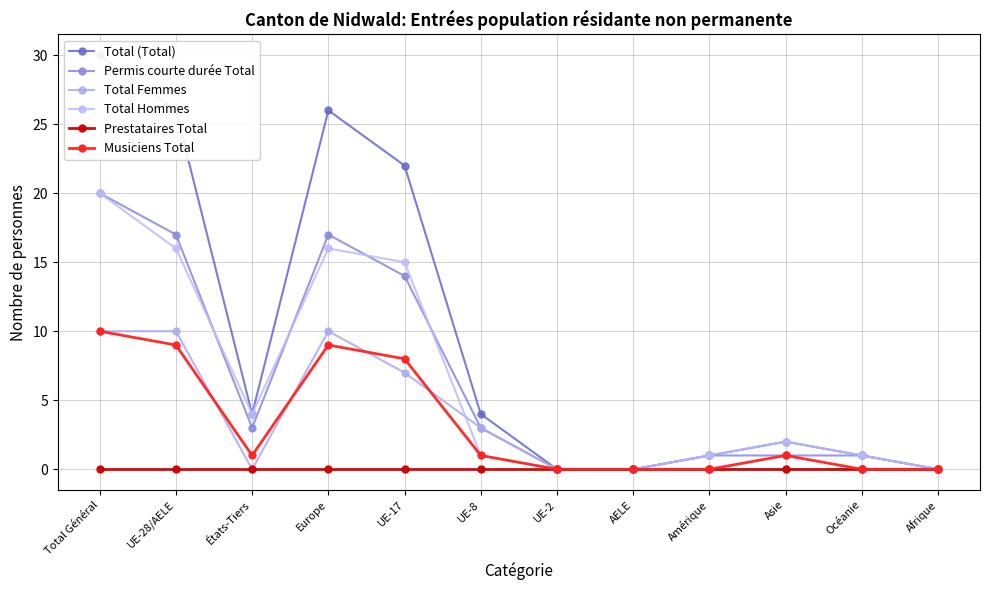

What is the label of the 2nd point from the left?

UE-28/AELE